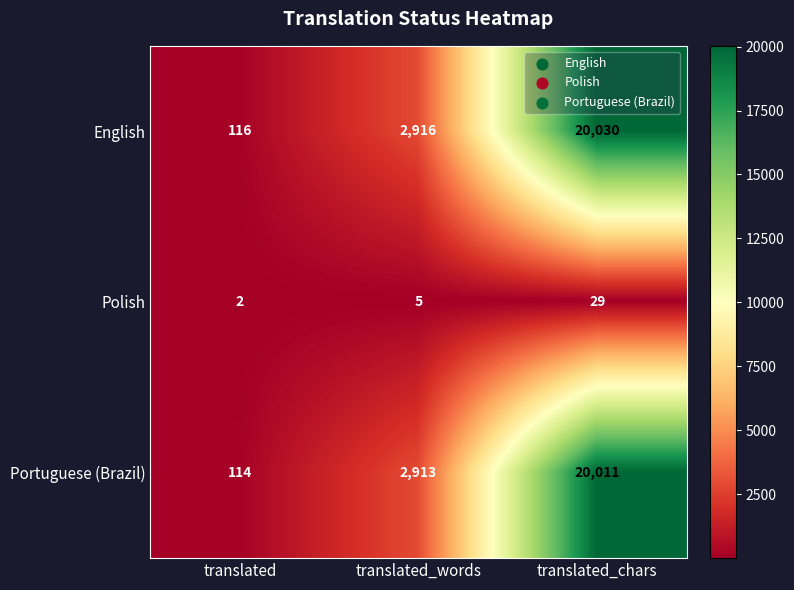

Is it true that Portuguese (Brazil) equals 20011 at translated_chars?

True